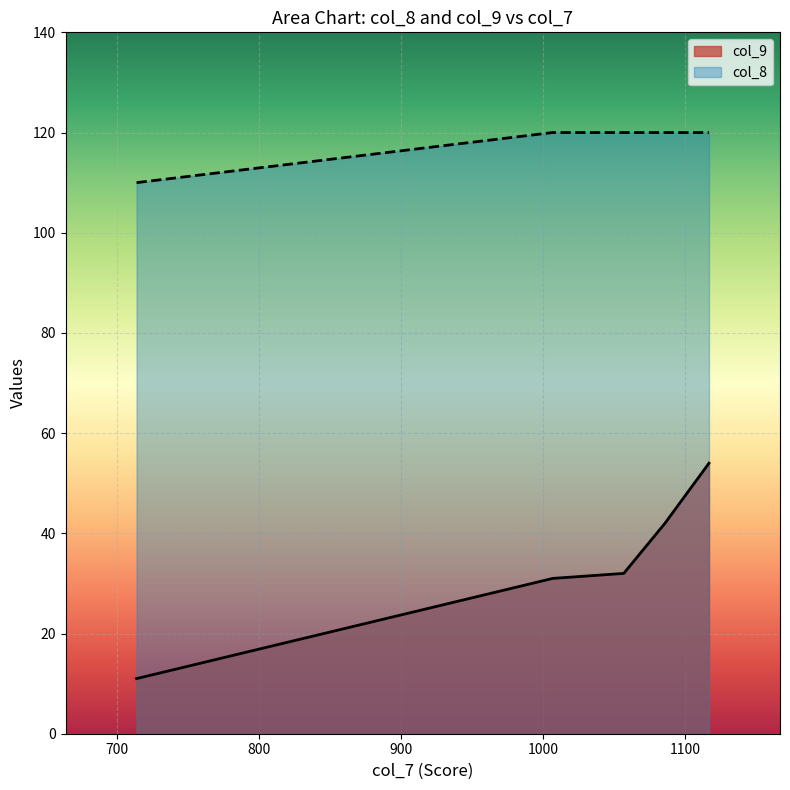

List the series in order of their overall mean, lowest first.

col_9, col_8